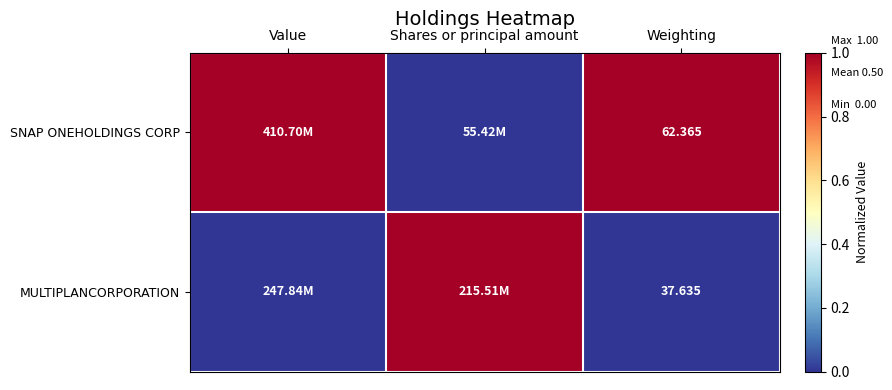

Count the number of categories in the chart.

3